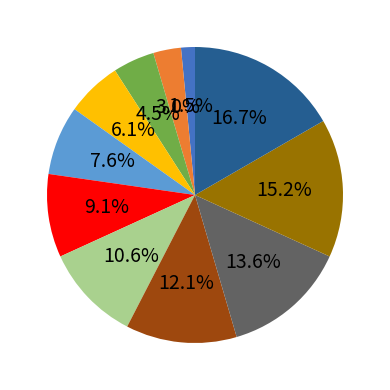

Does any single category account for the majority?

No